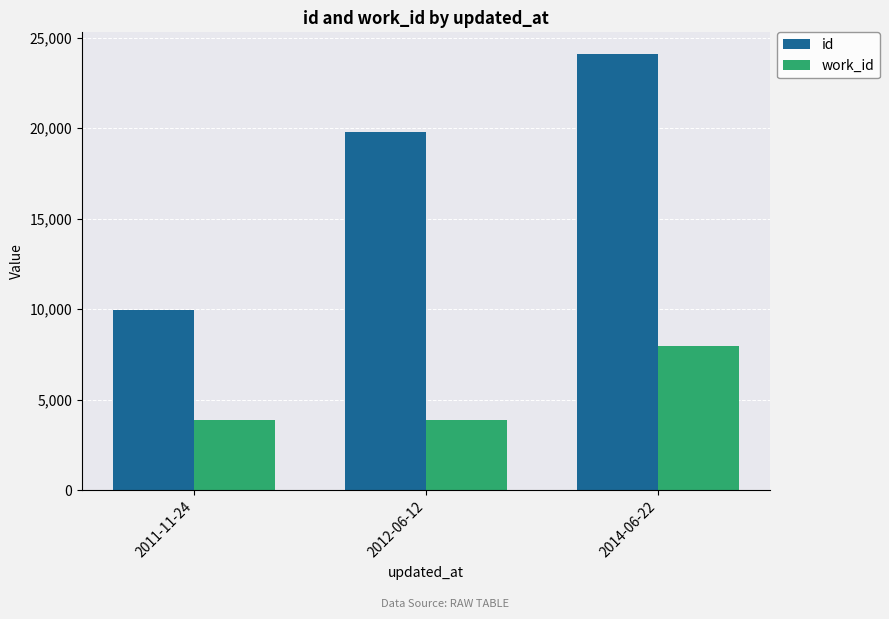

Which series has the largest total across all categories?

id